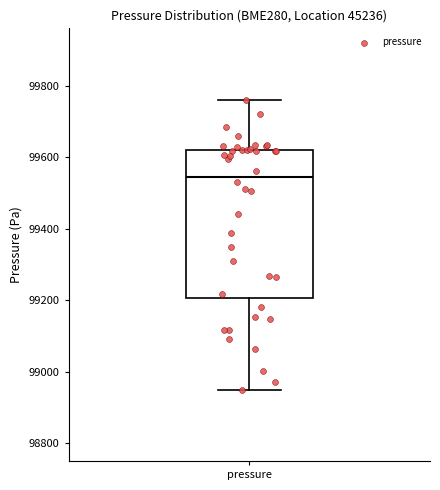

Read this box plot against the y-axis: the position of the median line, the range covered by the box, and the ends of both whiskers. The values are not printed on the chart, so give them approximately, as read against the axis.

median 99540, box 99200 to 99620, whiskers 98940 to 99760